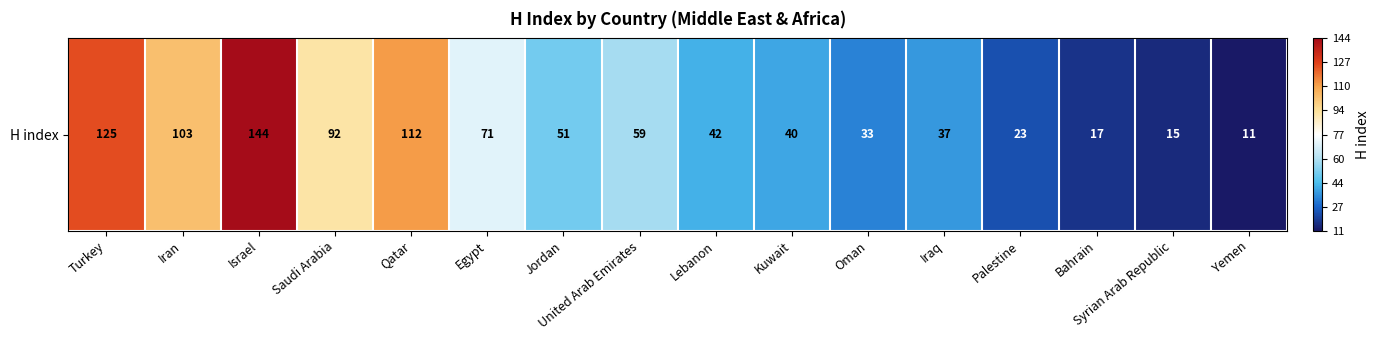

Reading right to left, transcribe all the data shown in this chart.

Yemen=11	Syrian Arab Republic=15	Bahrain=17	Palestine=23	Iraq=37	Oman=33	Kuwait=40	Lebanon=42	United Arab Emirates=59	Jordan=51	Egypt=71	Qatar=112	Saudi Arabia=92	Israel=144	Iran=103	Turkey=125